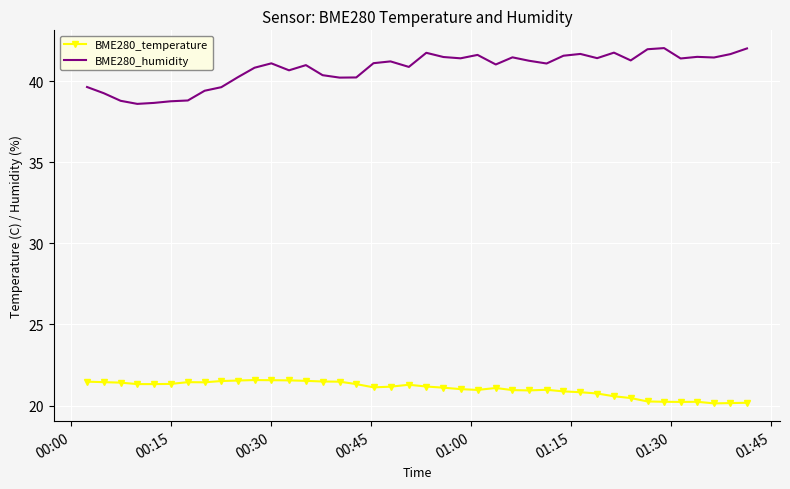

In BME280_humidity, how many points are higher than both neighbors (excluding endpoints)?

10